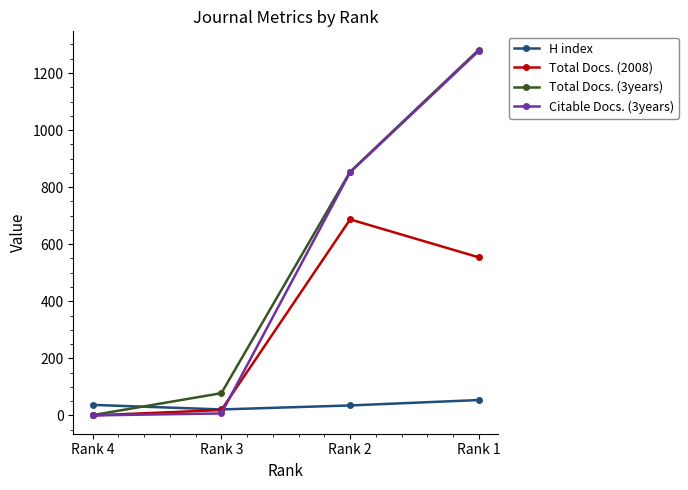

Is the value of H index at Rank 4 greater than the value of Total Docs. (3years) at Rank 2?

No